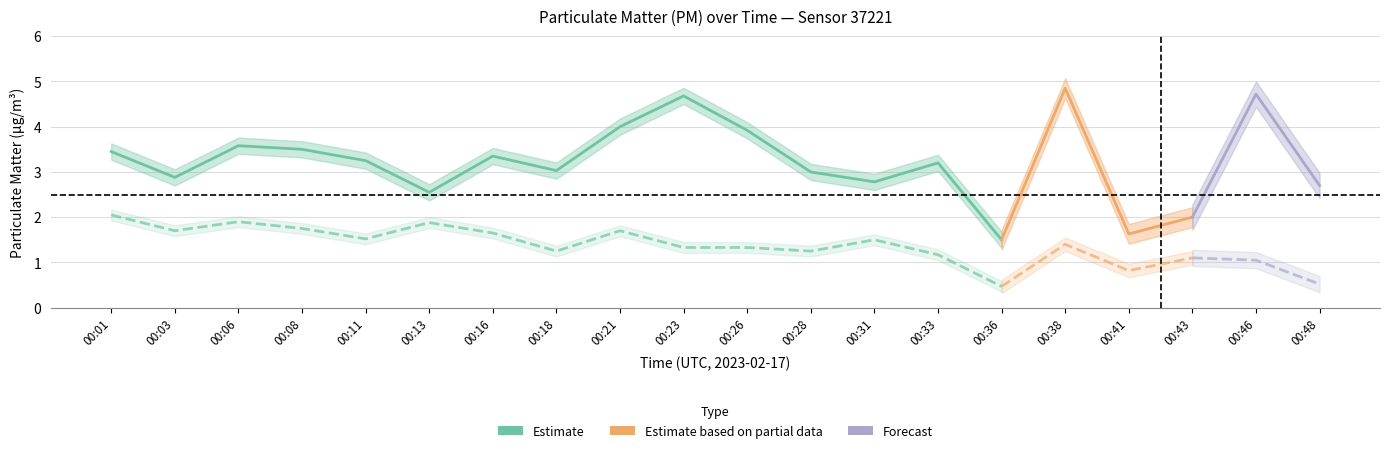

How many categories are shown in the chart?

20